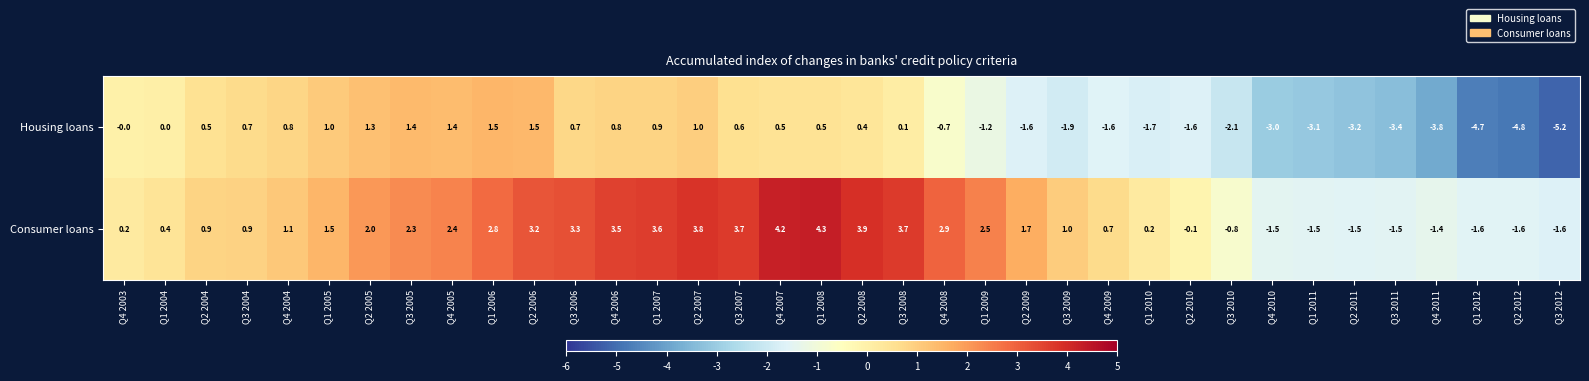

Which series has the largest total across all categories?

Consumer loans